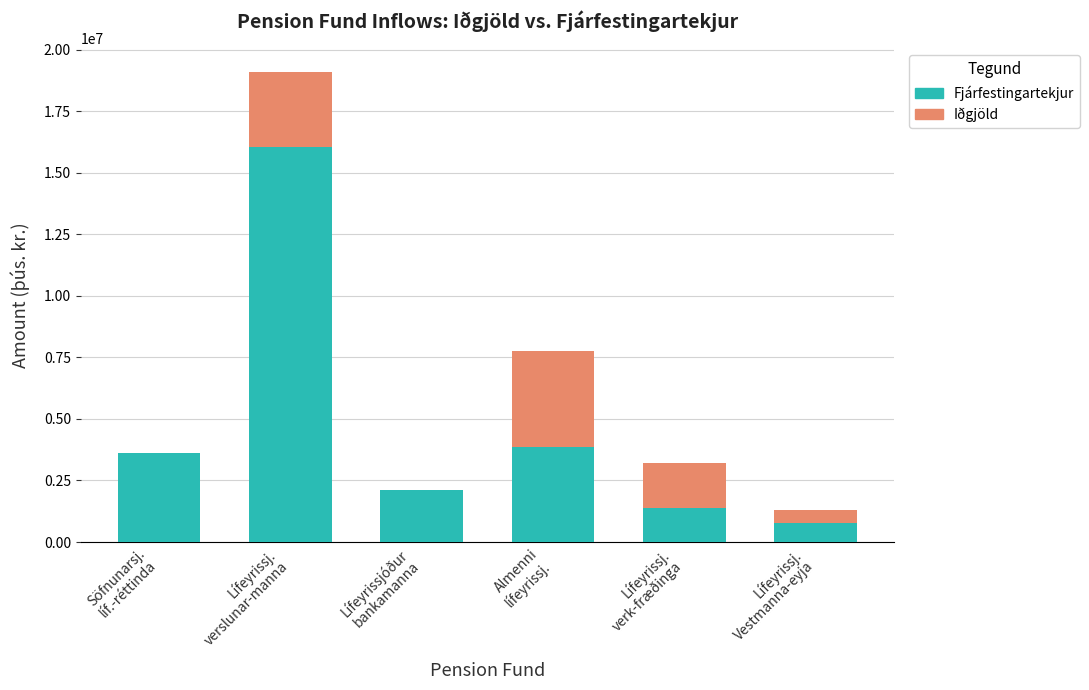

At which category is the sum across all series the highest?

Lífeyrissj.
verslunar-manna